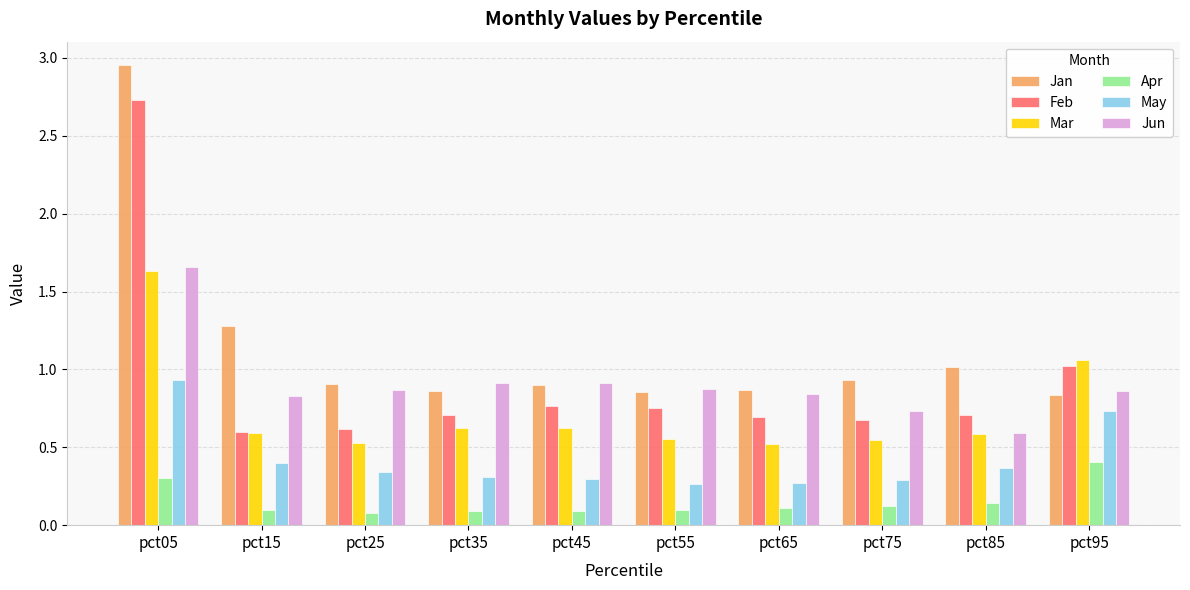

How many groups of bars are there?

10